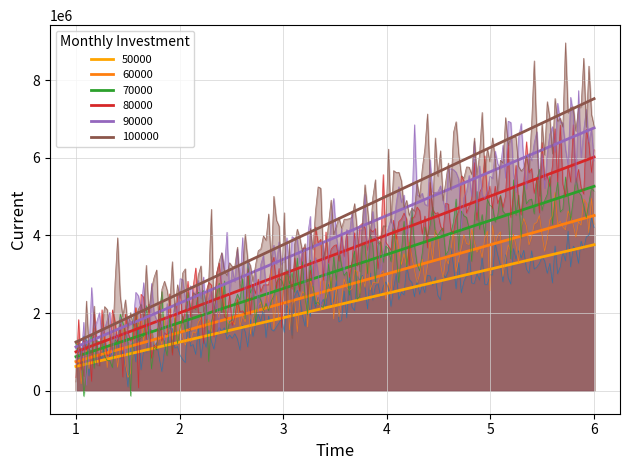

Which series has the largest range (max minus min)?

100000